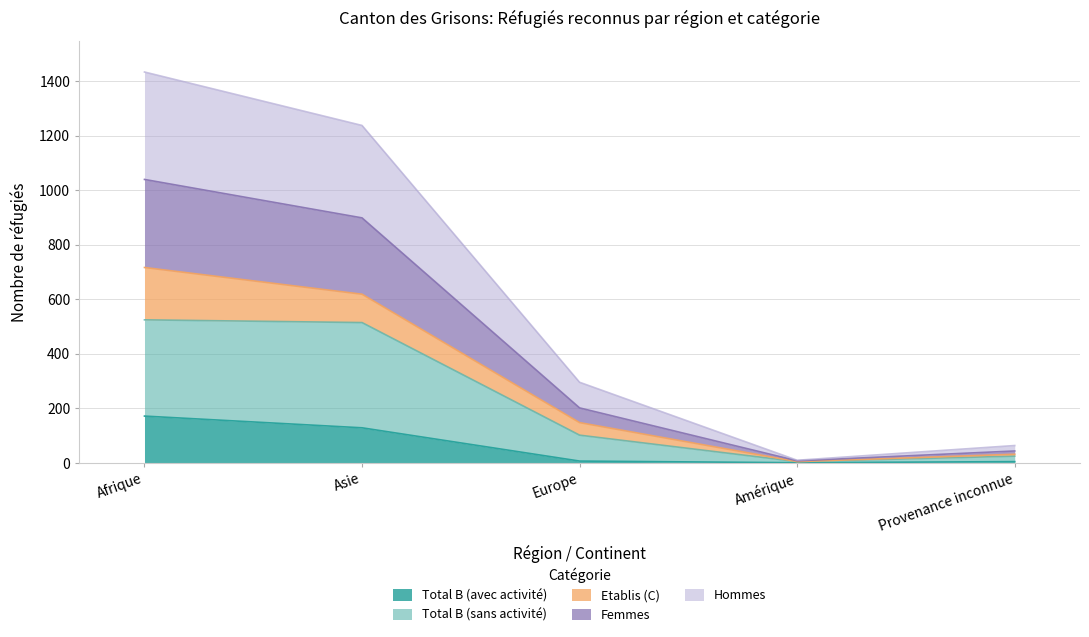

Which category has the highest value in the Total B (avec activité) series?

Afrique